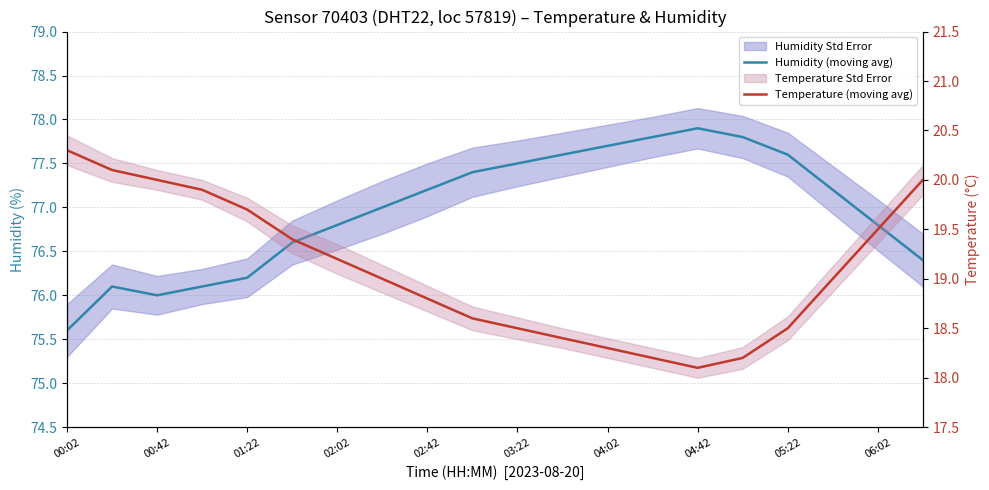

What is the value of the Humidity (moving avg) point at the 16th from the left?

77.8